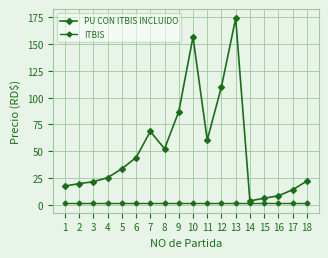

How many lines are shown in the chart?

2